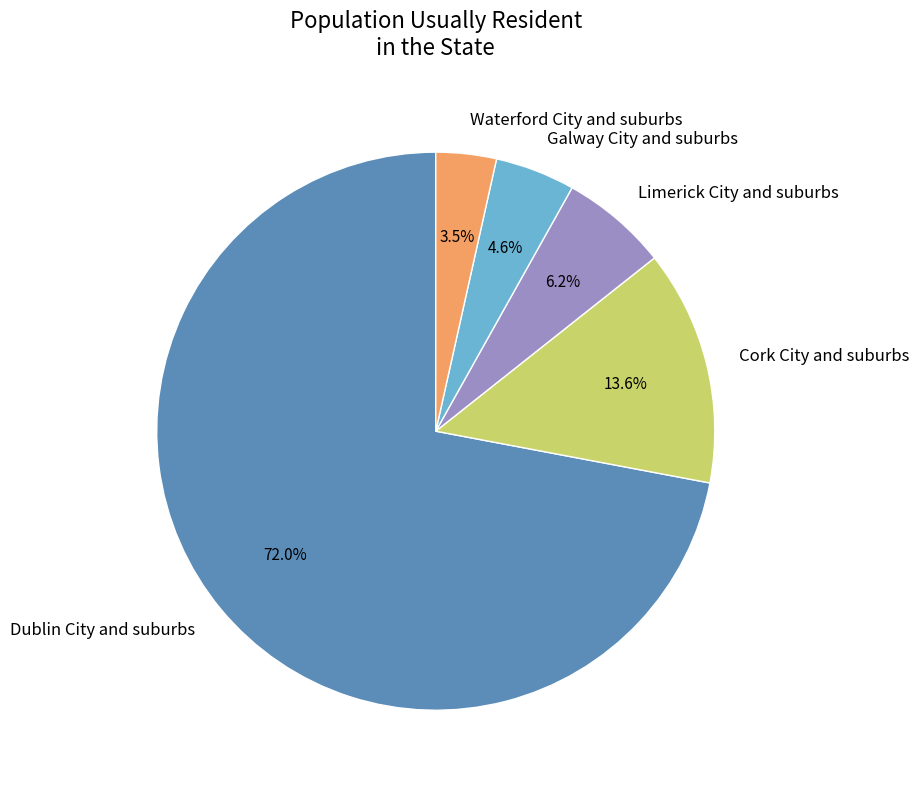

Is there a majority slice in this chart?

Yes